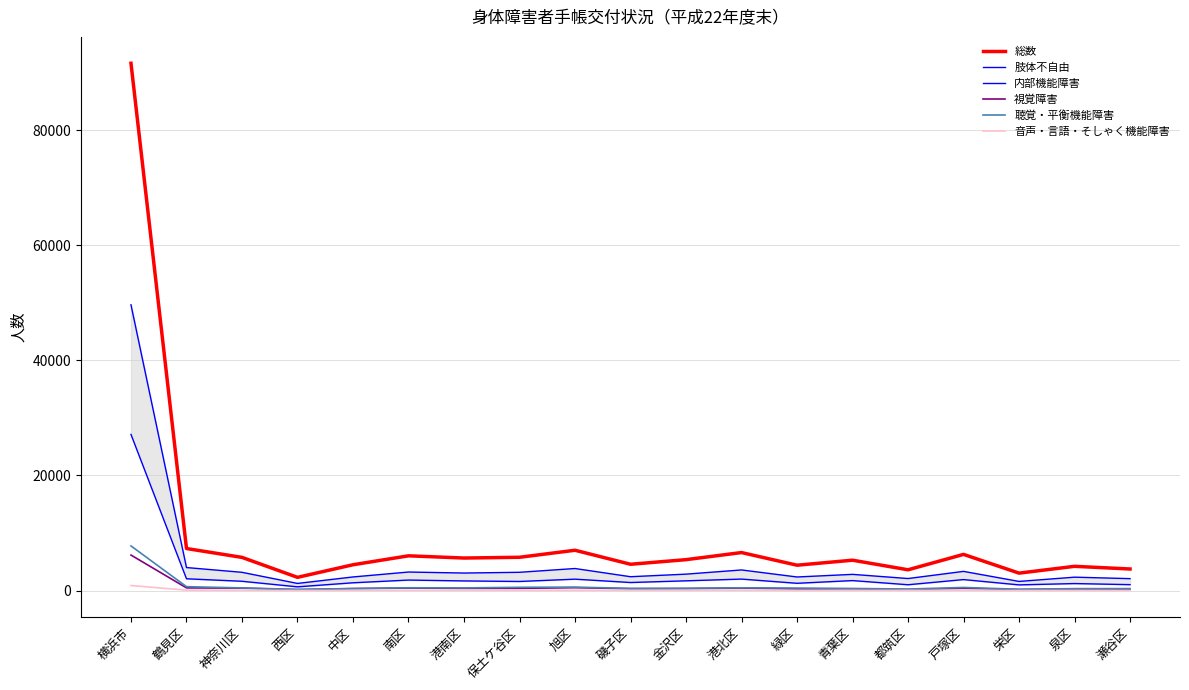

True or false: 音声・言語・そしゃく機能障害 has a value of 61 at 旭区.

True